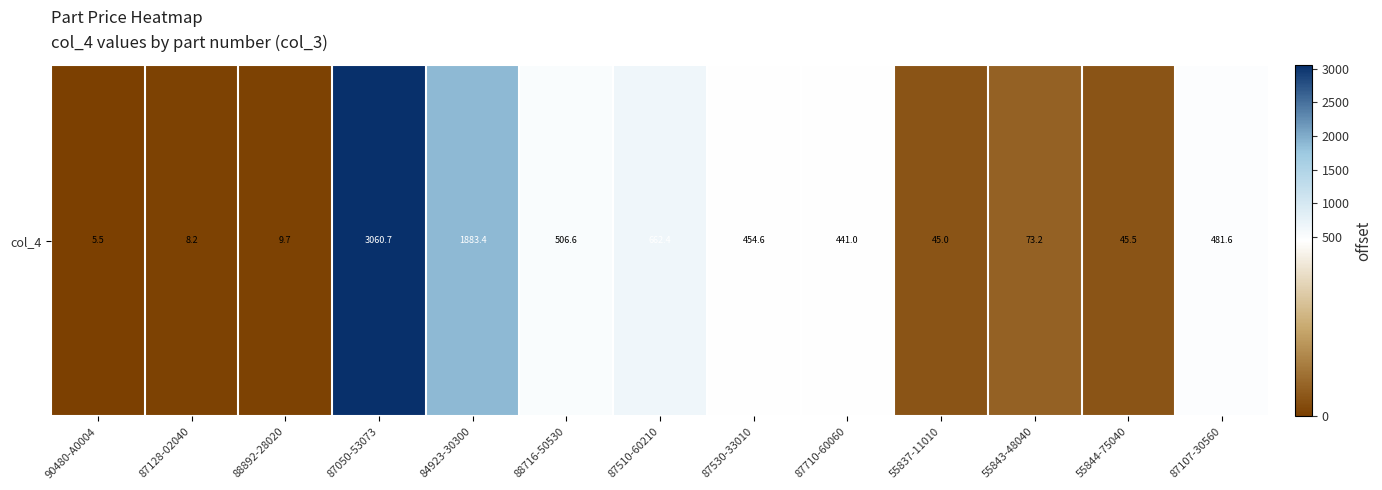

Reading left to right, what are all the values shown in this chart?

5.5	8.2	9.7	3060.7	1883.4	506.6	662.4	454.6	441.0	45.0	73.2	45.5	481.6